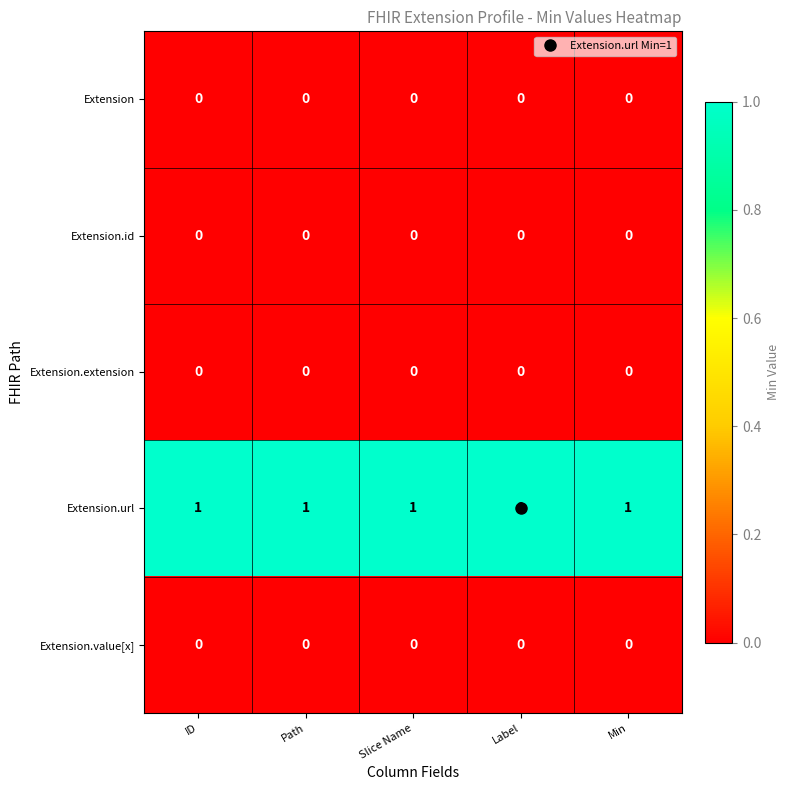

Is it true that Extension.value[x] equals 0 at ID?

True